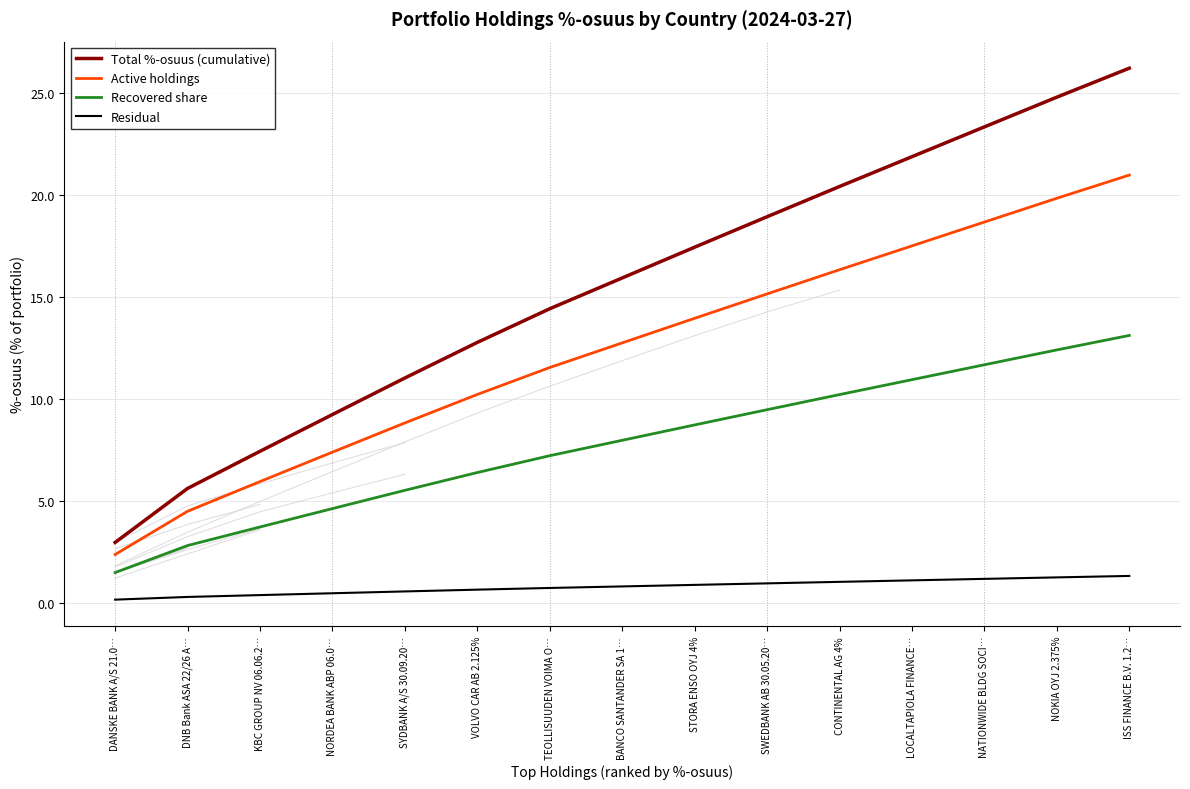

Rank the series by their average value, from lowest to highest.

Residual, Recovered share, Active holdings, Total %-osuus (cumulative)